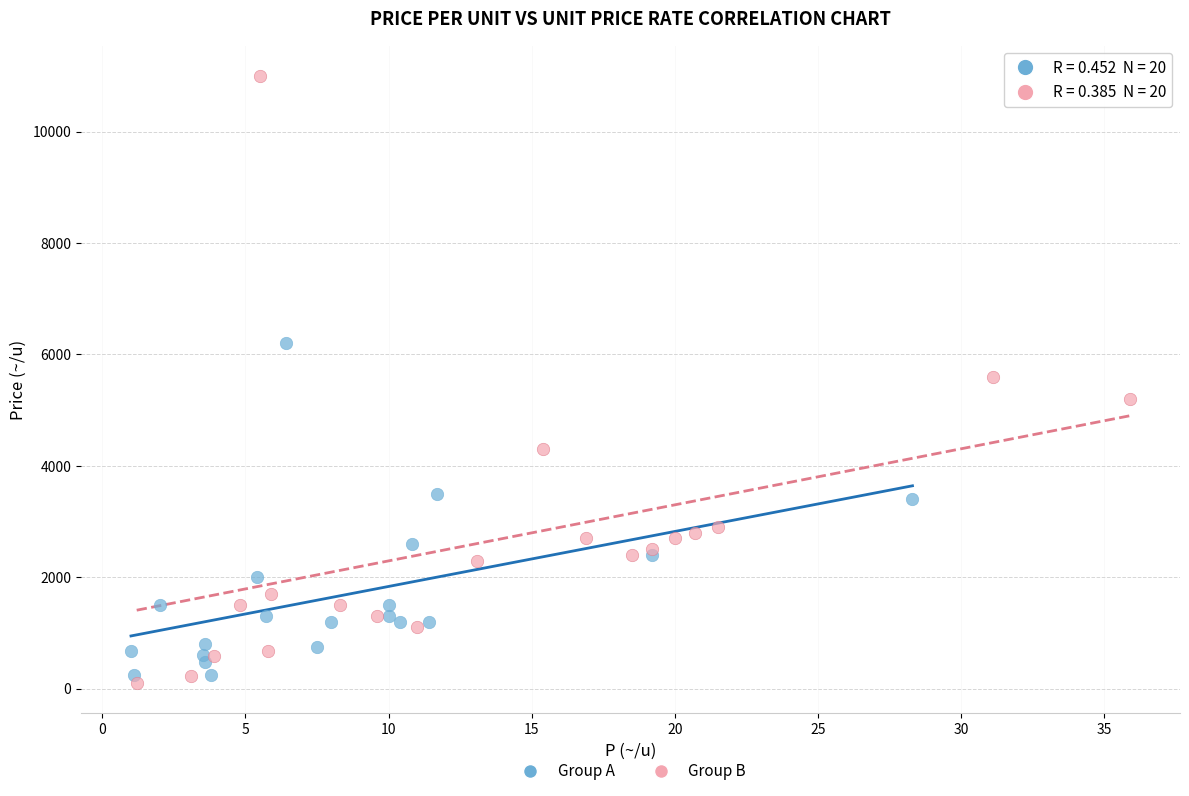

Which series has the largest Y range (max minus min)?

Group B